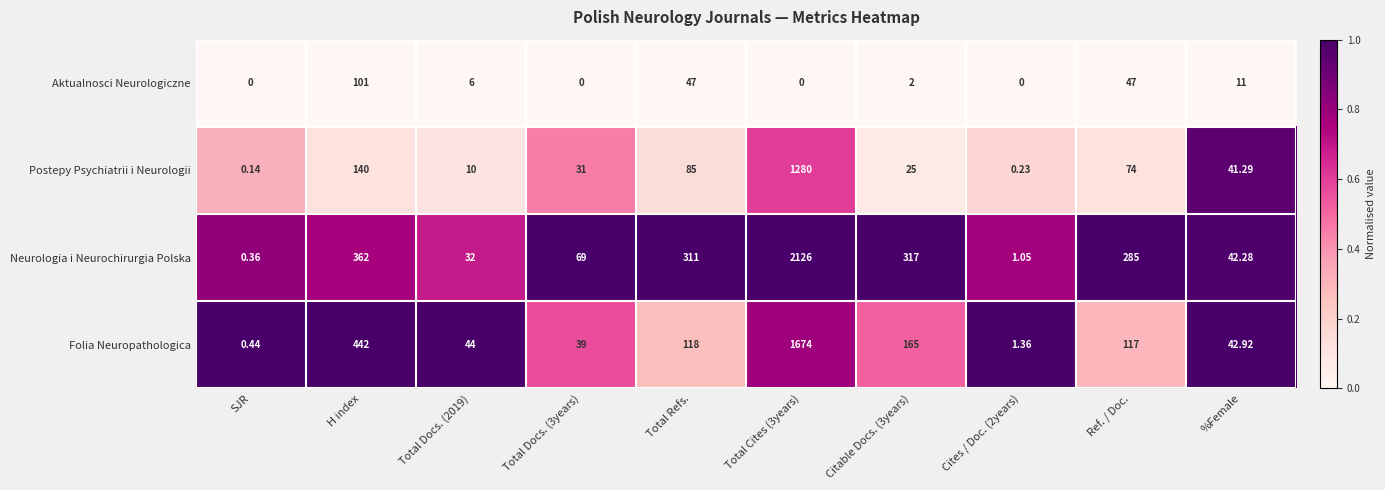

Between Total Cites (3years) and Citable Docs. (3years), which series saw the biggest shift?

Neurologia i Neurochirurgia Polska